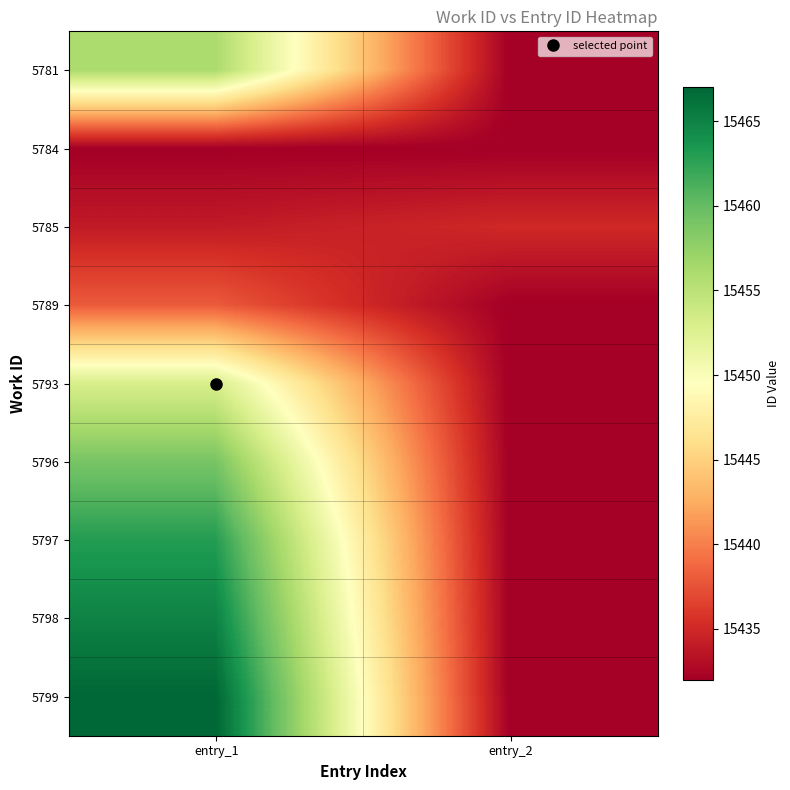

Reading left to right, what are all the values shown in this chart?

5781: entry_1=15456	entry_2=15432
5784: entry_1=15432	entry_2=15432
5785: entry_1=15434	entry_2=15435
5789: entry_1=15438	entry_2=15432
5793: entry_1=15453	entry_2=15432
5796: entry_1=15459	entry_2=15432
5797: entry_1=15463	entry_2=15432
5798: entry_1=15465	entry_2=15432
5799: entry_1=15467	entry_2=15432